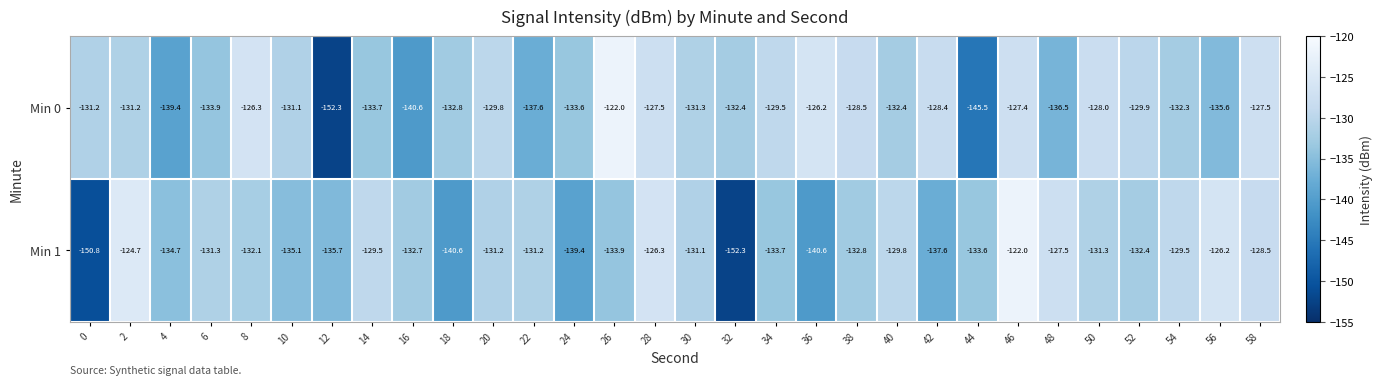

What is the total value across all series at 0?

-282.0